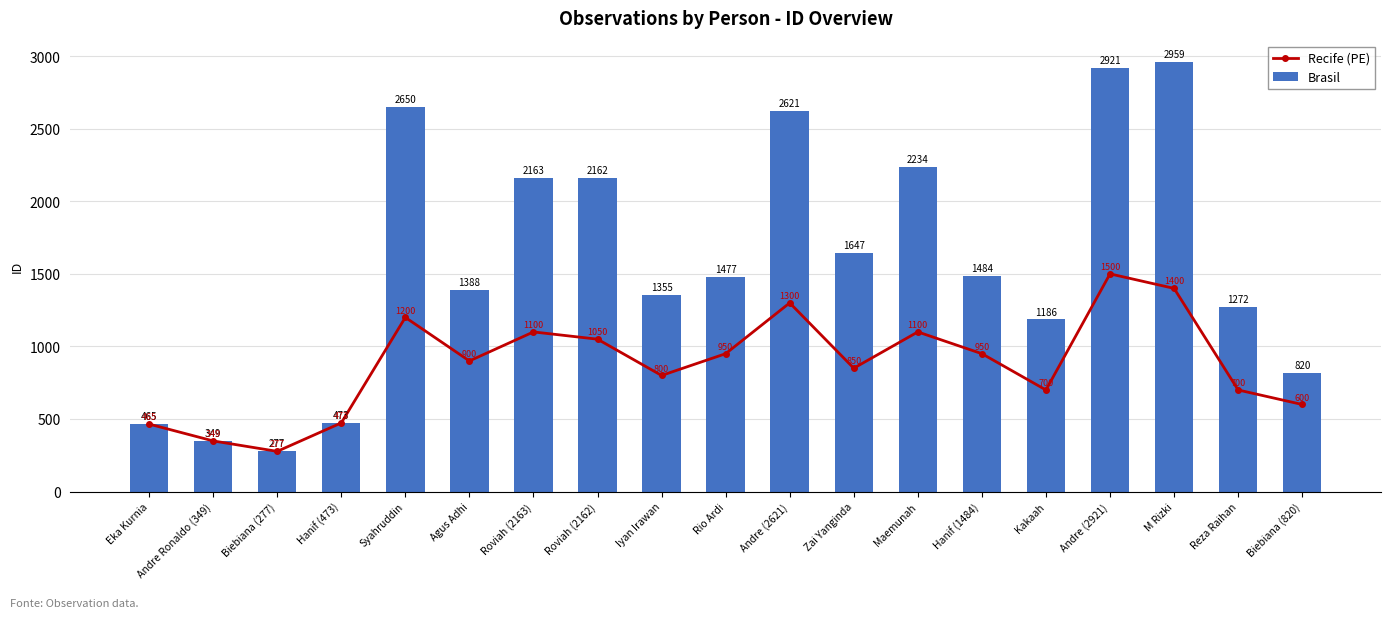

List the series in order of their peak value, highest first.

Brasil, Recife (PE)